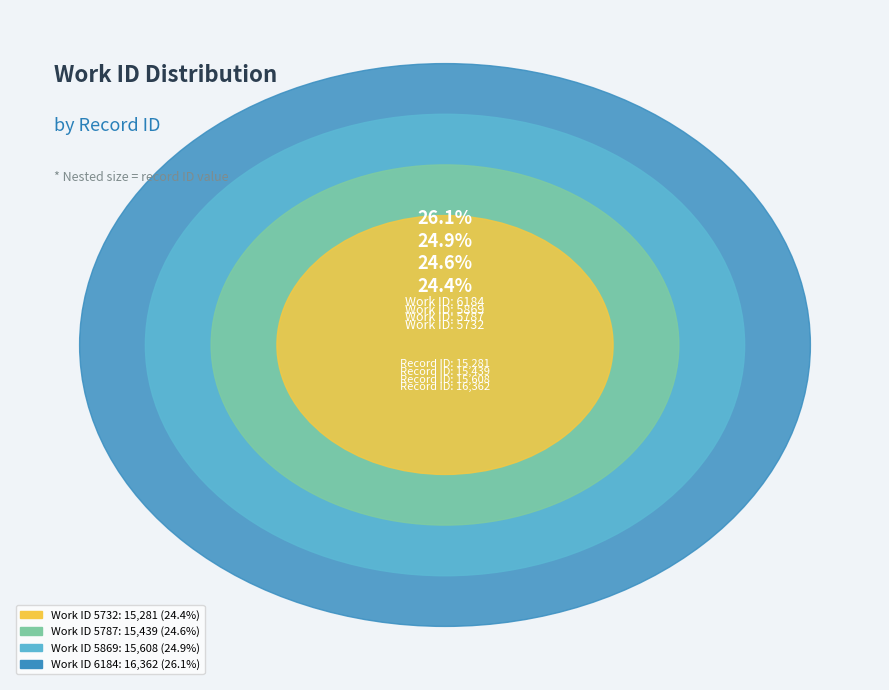

To the nearest percent, what portion does 5732 represent?

24%